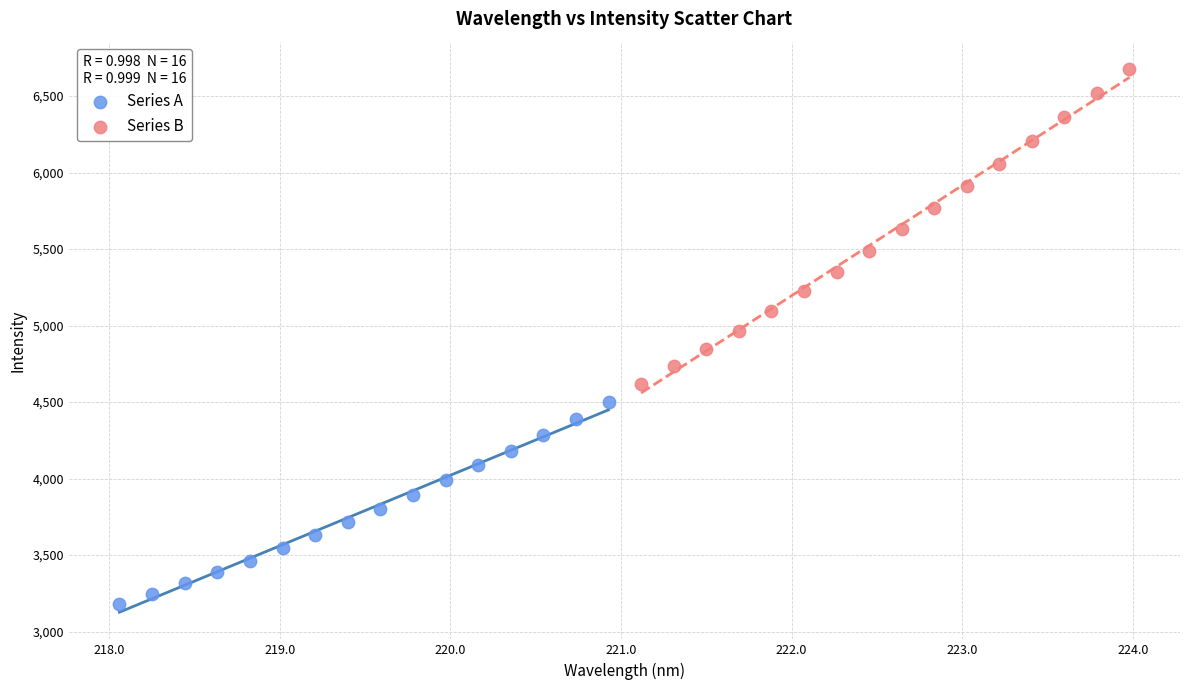

Which series has the widest spread of Y values?

Series B